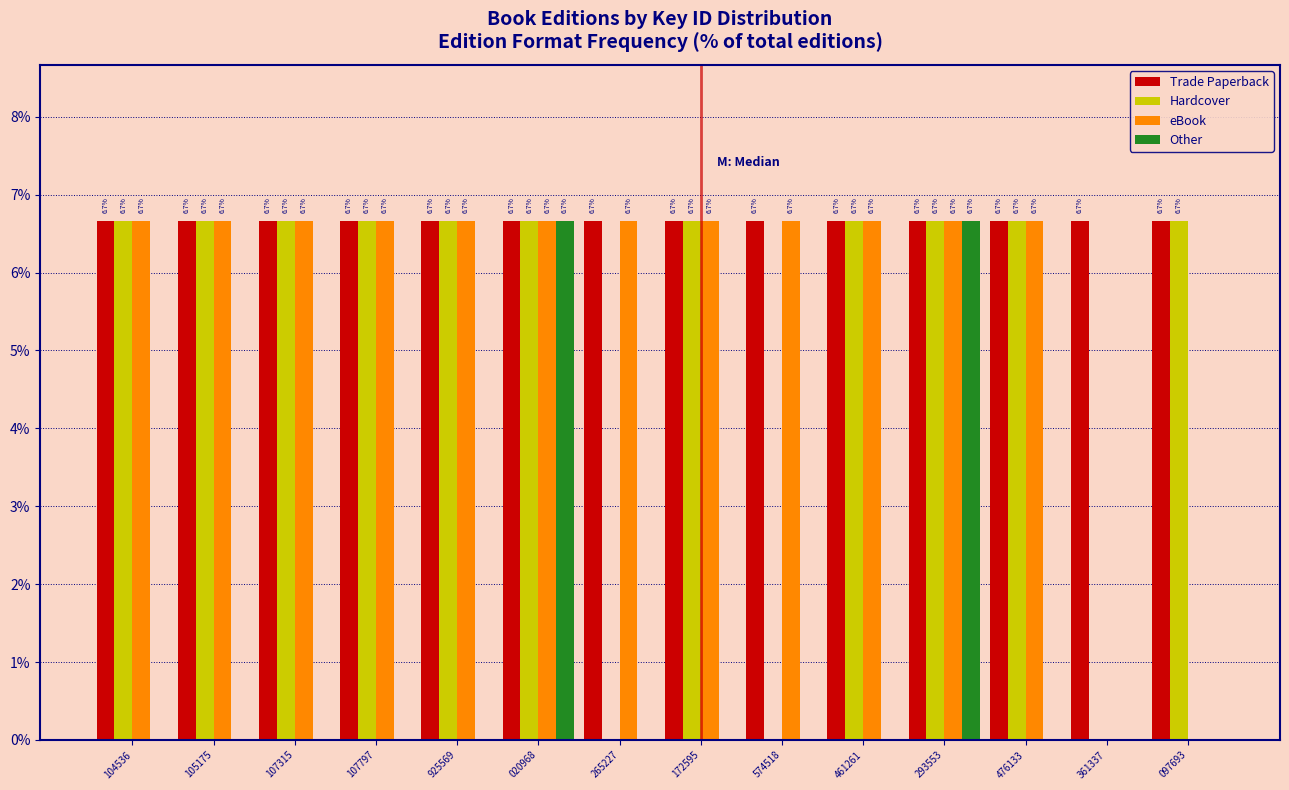

Reading left to right, what are all the values shown in this chart?

Trade Paperback: 104536=6.7	105175=6.7	107315=6.7	107797=6.7	925569=6.7	020968=6.7	265227=6.7	172595=6.7	574518=6.7	461261=6.7	293553=6.7	476133=6.7	361337=6.7	097693=6.7
Hardcover: 104536=6.7	105175=6.7	107315=6.7	107797=6.7	925569=6.7	020968=6.7	265227=0.0	172595=6.7	574518=0.0	461261=6.7	293553=6.7	476133=6.7	361337=0.0	097693=6.7
eBook: 104536=6.7	105175=6.7	107315=6.7	107797=6.7	925569=6.7	020968=6.7	265227=6.7	172595=6.7	574518=6.7	461261=6.7	293553=6.7	476133=6.7	361337=0.0	097693=0.0
Other: 104536=0.0	105175=0.0	107315=0.0	107797=0.0	925569=0.0	020968=6.7	265227=0.0	172595=0.0	574518=0.0	461261=0.0	293553=6.7	476133=0.0	361337=0.0	097693=0.0